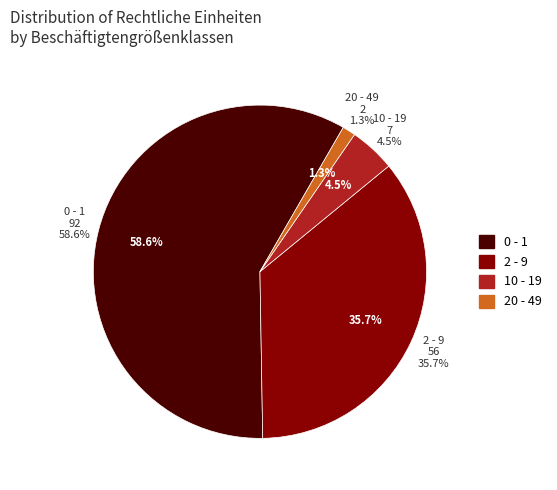

Rank the categories by value from lowest to highest.

20 - 49, 10 - 19, 2 - 9, 0 - 1